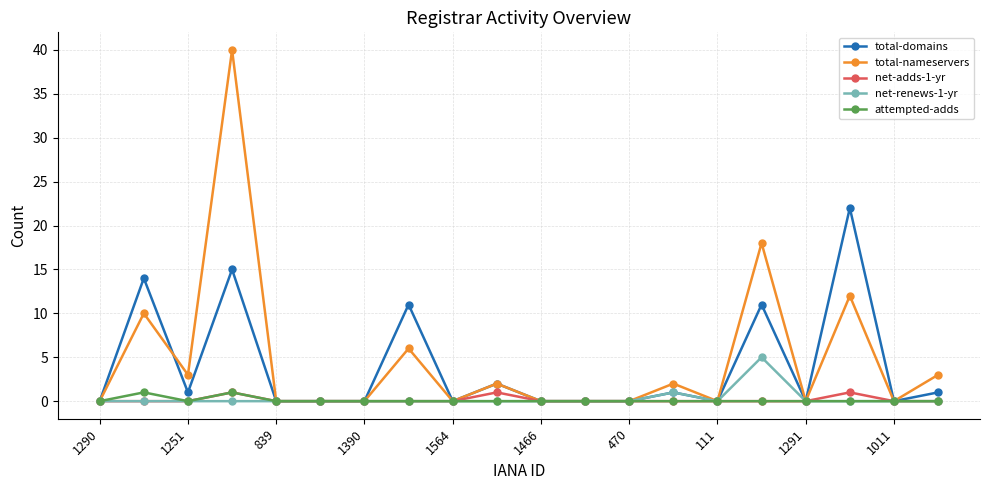

Which series has the widest spread of values?

total-nameservers